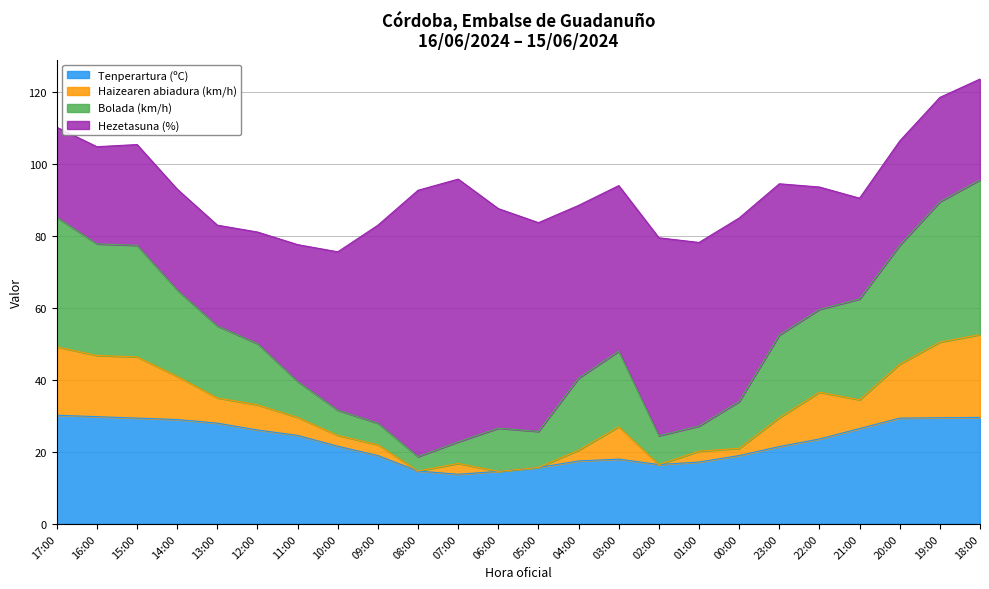

Where do Tenperartura (ºC) and Bolada (km/h) first cross each other?

15:00 and 14:00